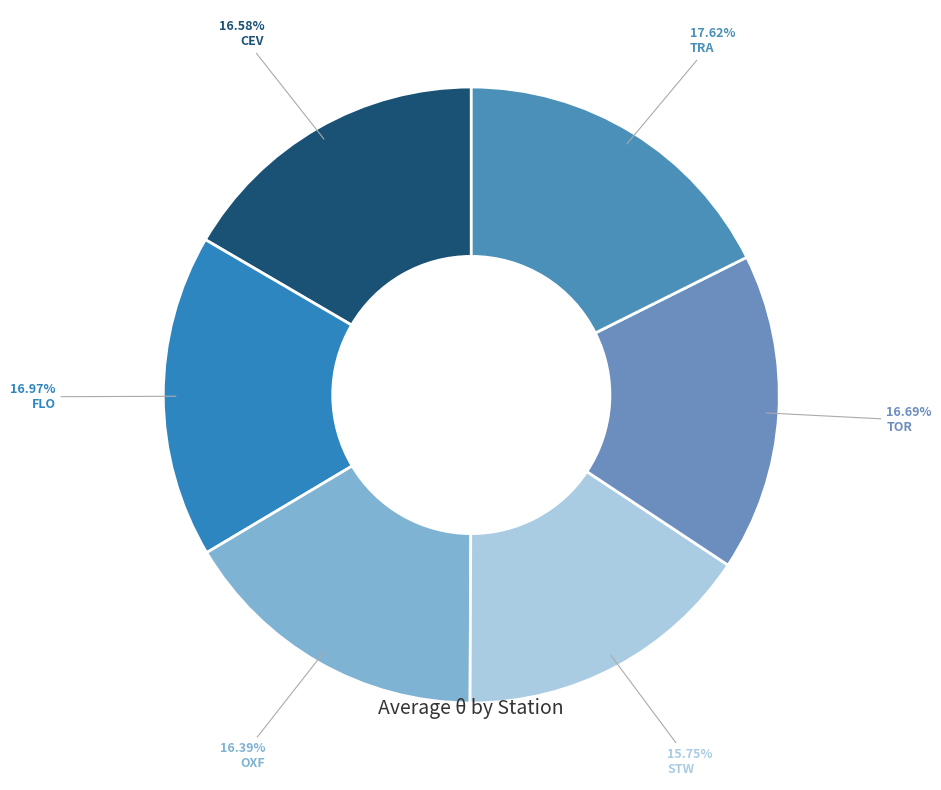

What percentage is the STW slice, to the nearest percent?

16%